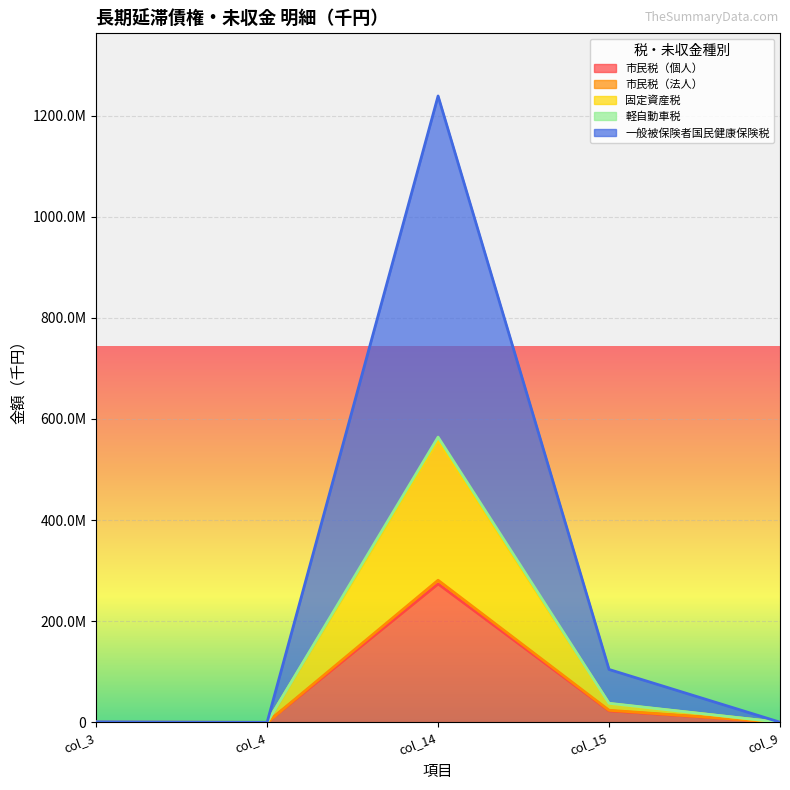

Read the 市民税（個人） value at col_15.

22904819